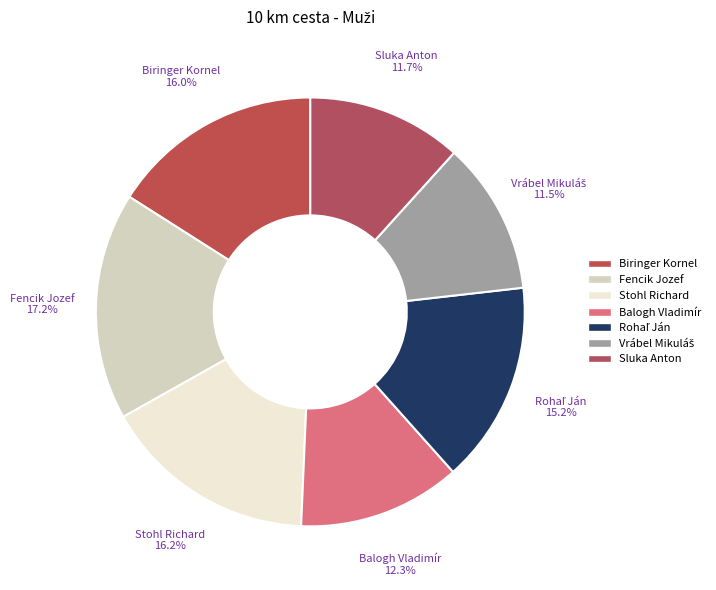

What portion of the pie excludes Fencik Jozef?

82.8%